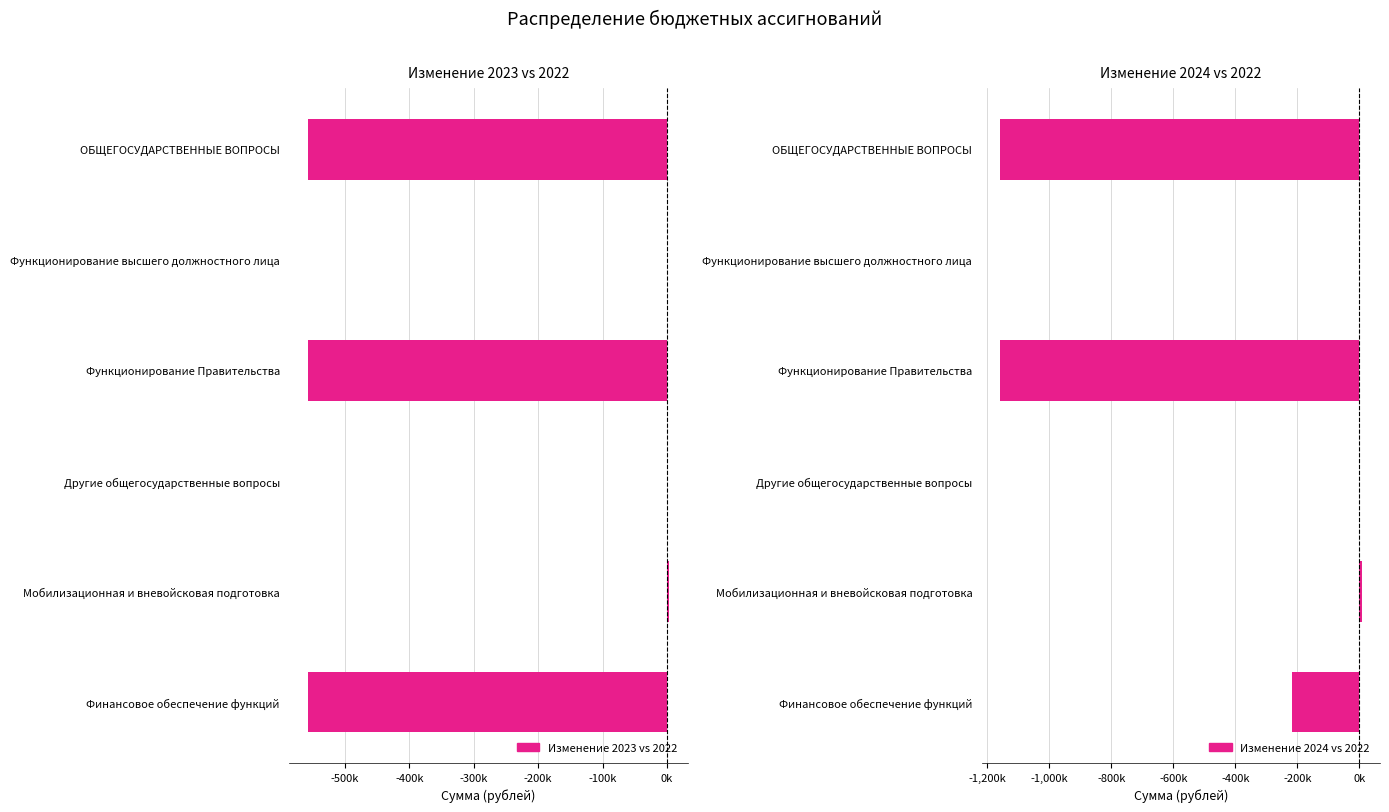

What is the difference between the second highest and second lowest values in the Изменение 2024 vs 2022 series?

1158815.2